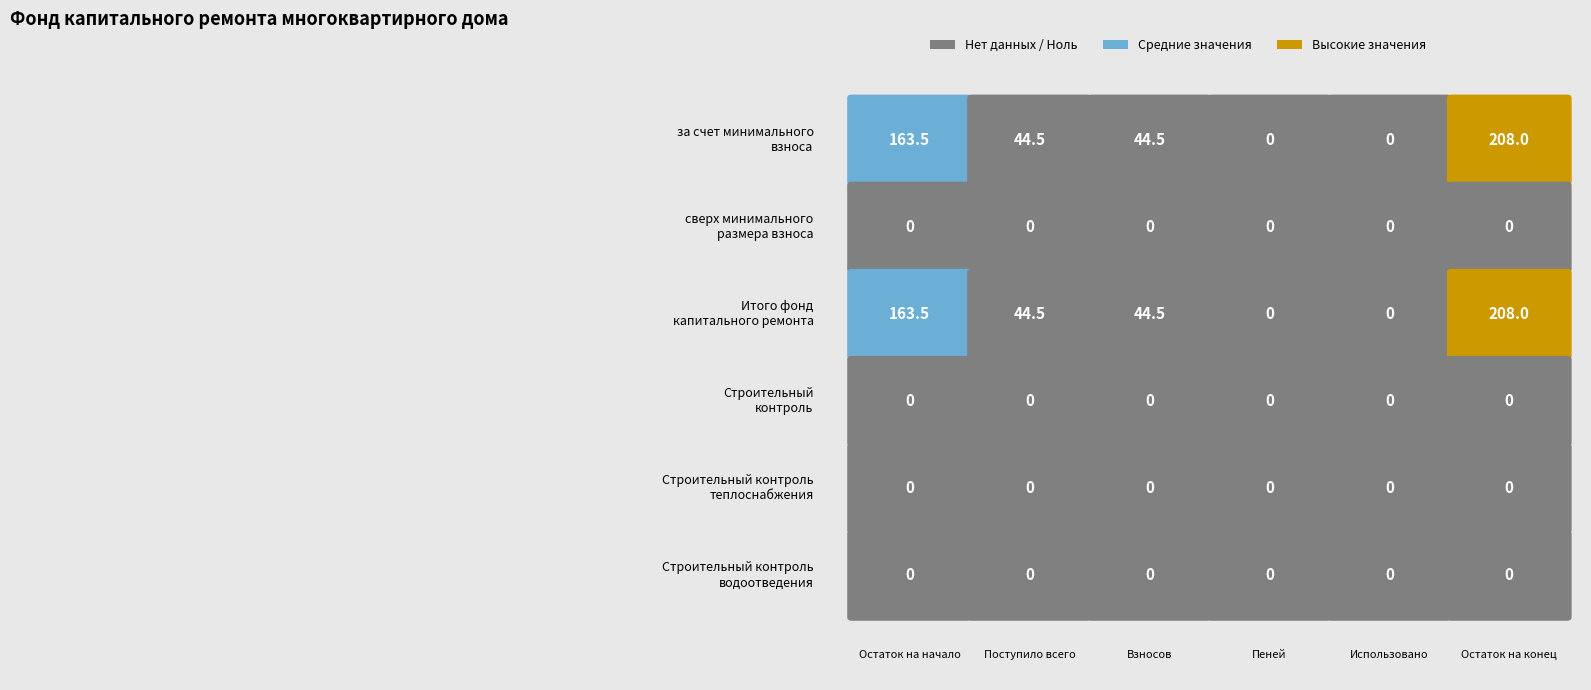

At which category is the sum across all series the highest?

Остаток на конец